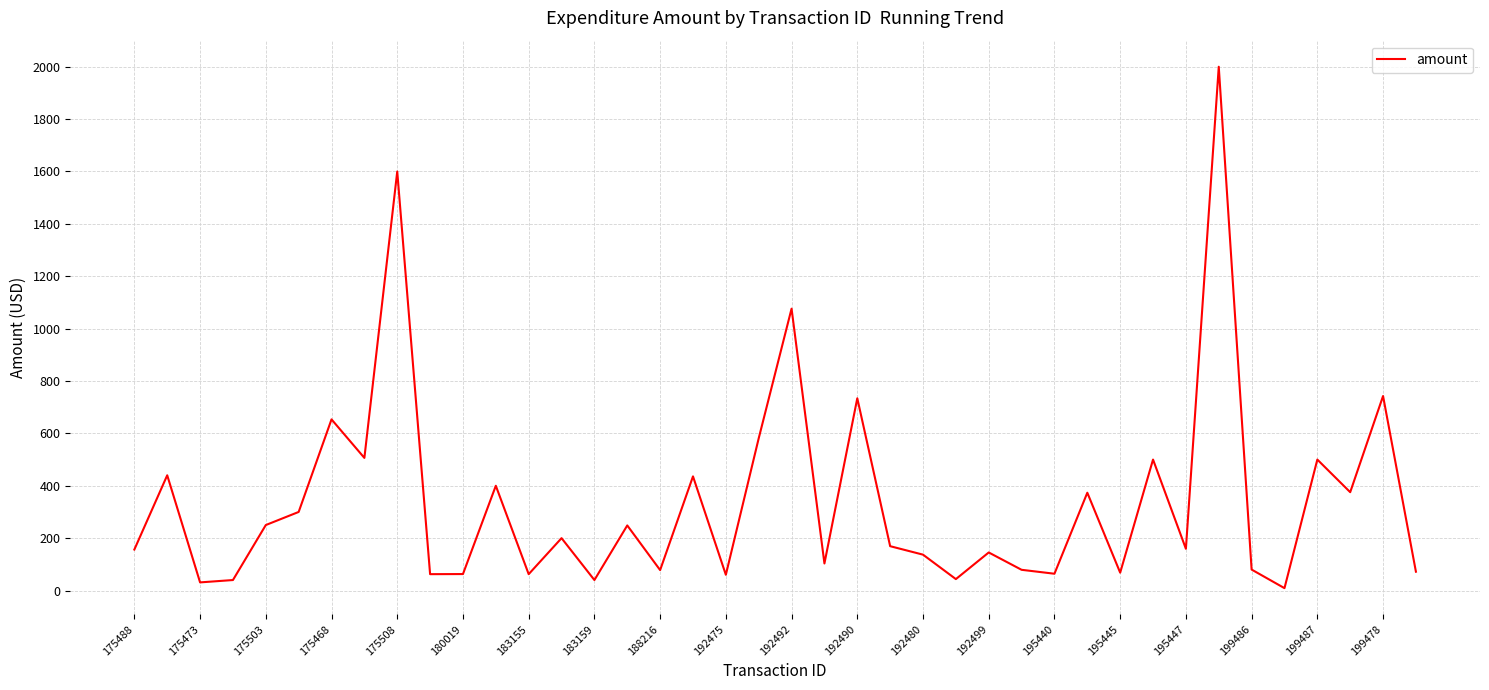

What is the difference between the maximum and minimum values?

1991.0